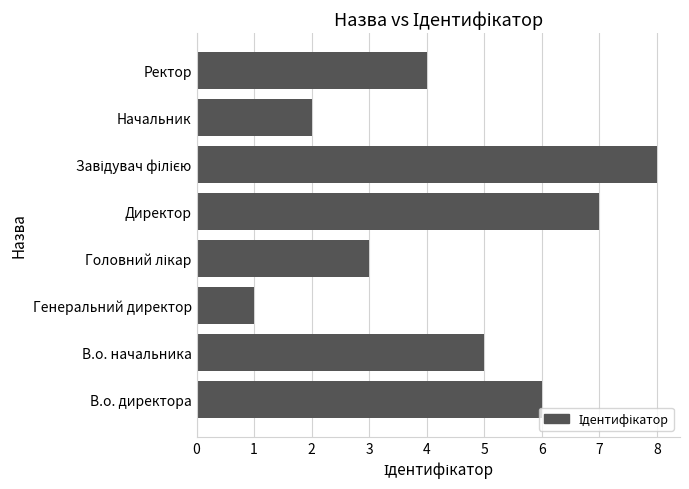

The value at В.о. начальника is 5. True or false?

True